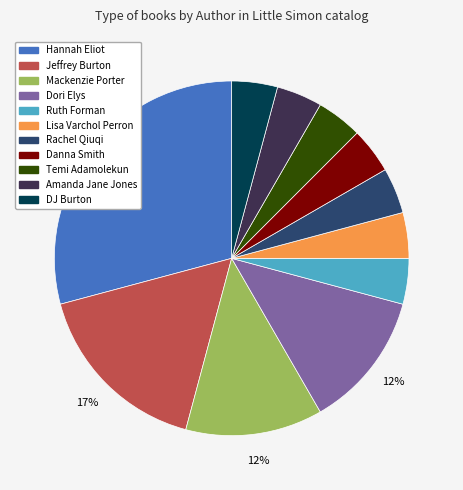

To the nearest percent, what is the average slice percentage?

9%